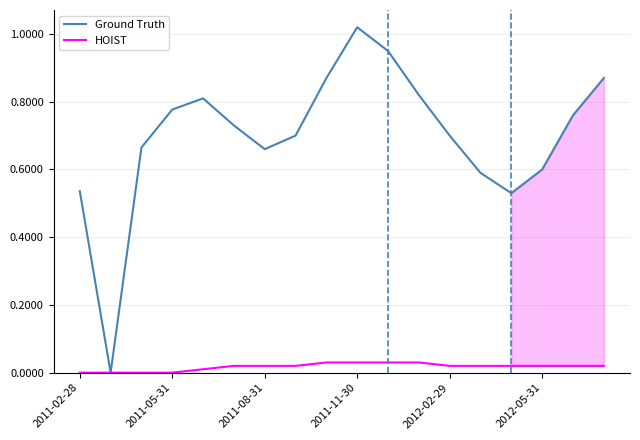

Where is HOIST nearest to the value 0?

2011-02-28